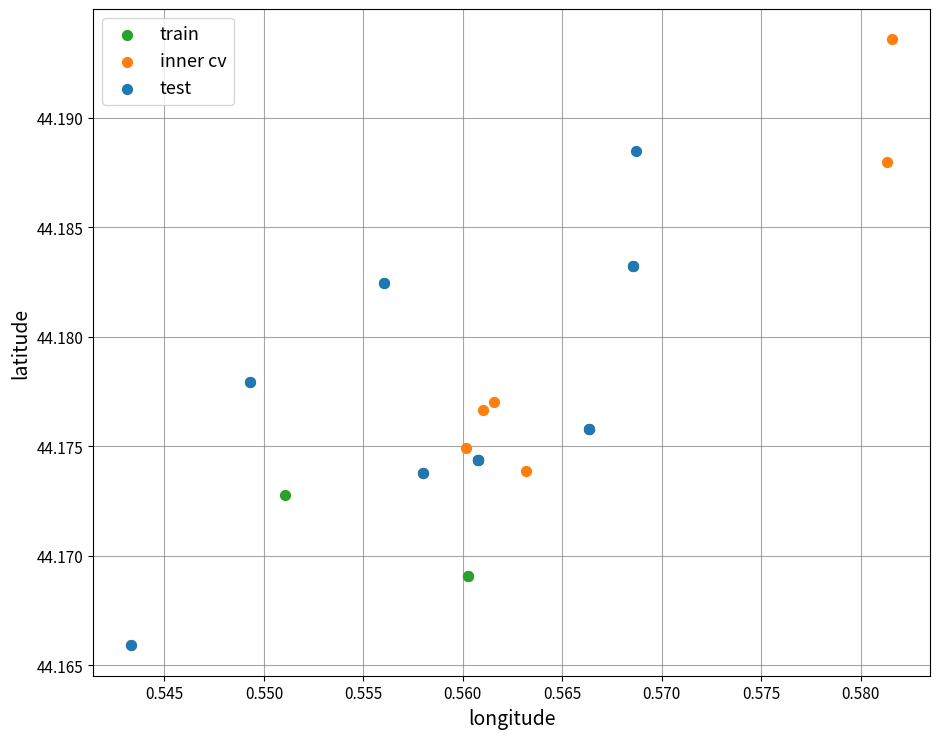

Which series contains the highest Y value?

inner cv